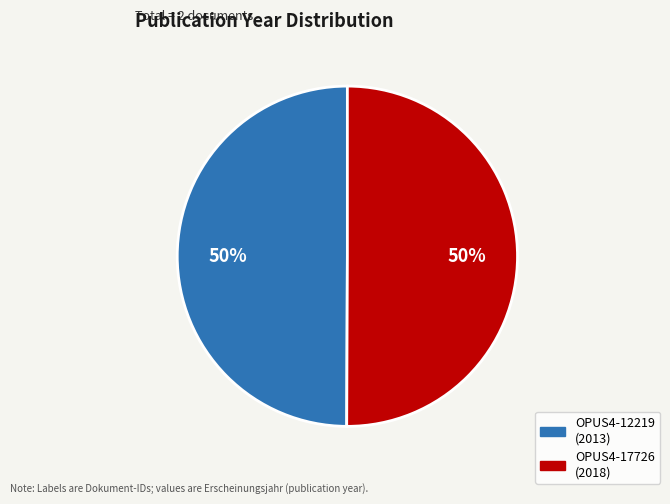

To the nearest percent, what portion does OPUS4-12219 represent?

50%